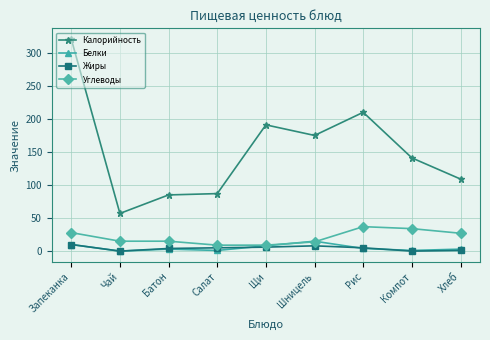

True or false: Калорийность and Жиры cross at least once.

False